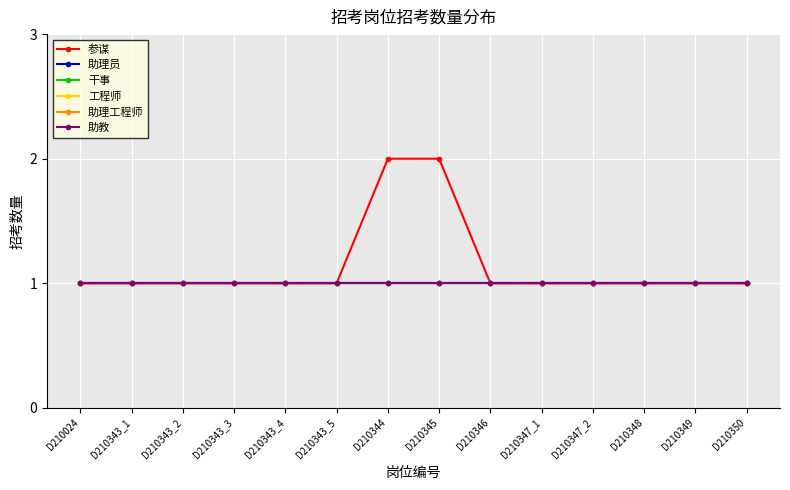

At D210347_2, list the series in order from smallest to largest.

参谋, 助理员, 干事, 工程师, 助理工程师, 助教